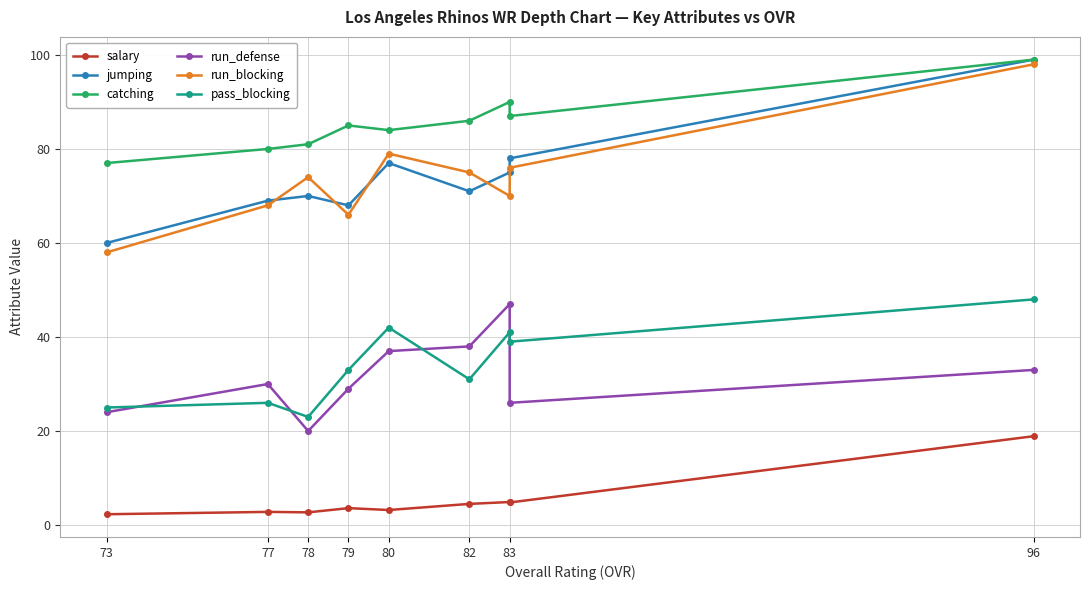

The run_blocking series shows 35.1 at 78. True or false?

False